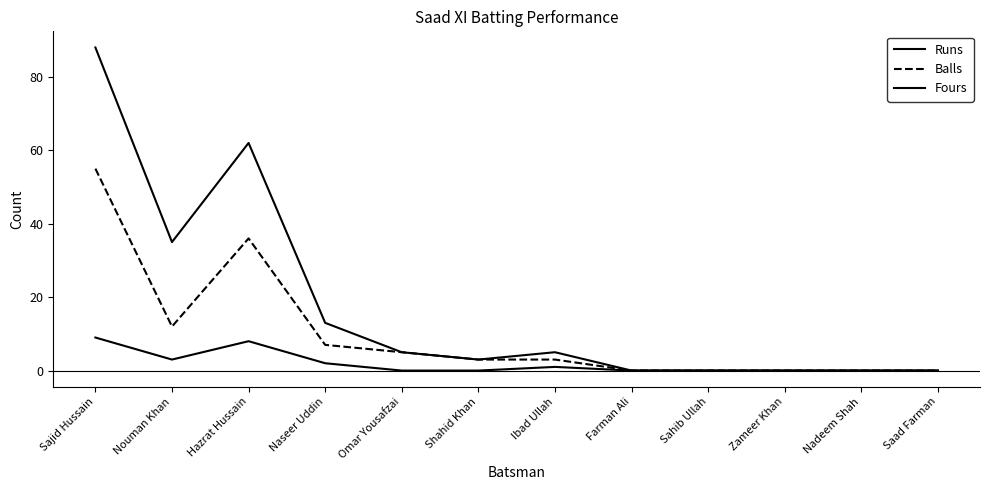

Which has a higher value, Shahid Khan or Naseer Uddin?

Naseer Uddin